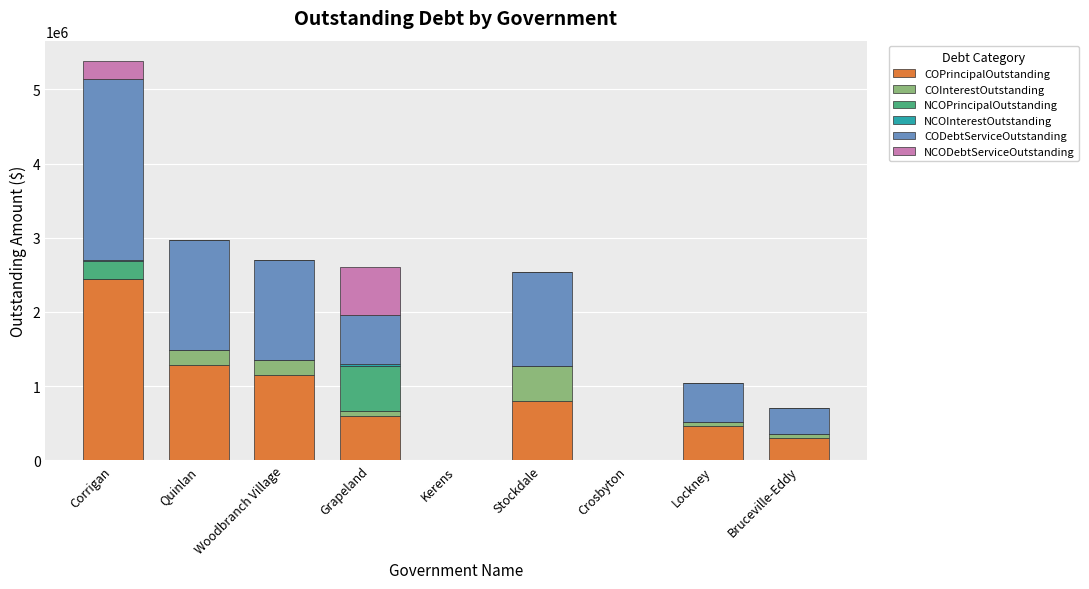

At which category is the sum across all series the highest?

Corrigan